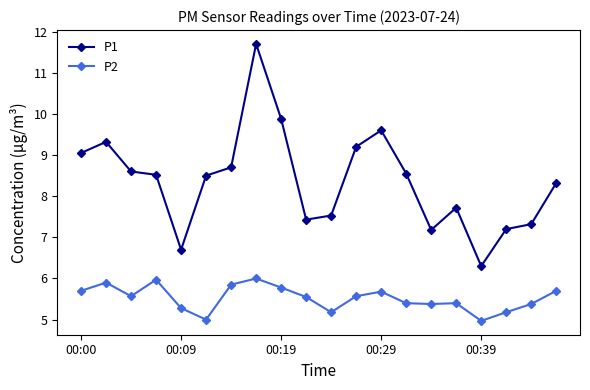

Which series has the largest range (max minus min)?

P1